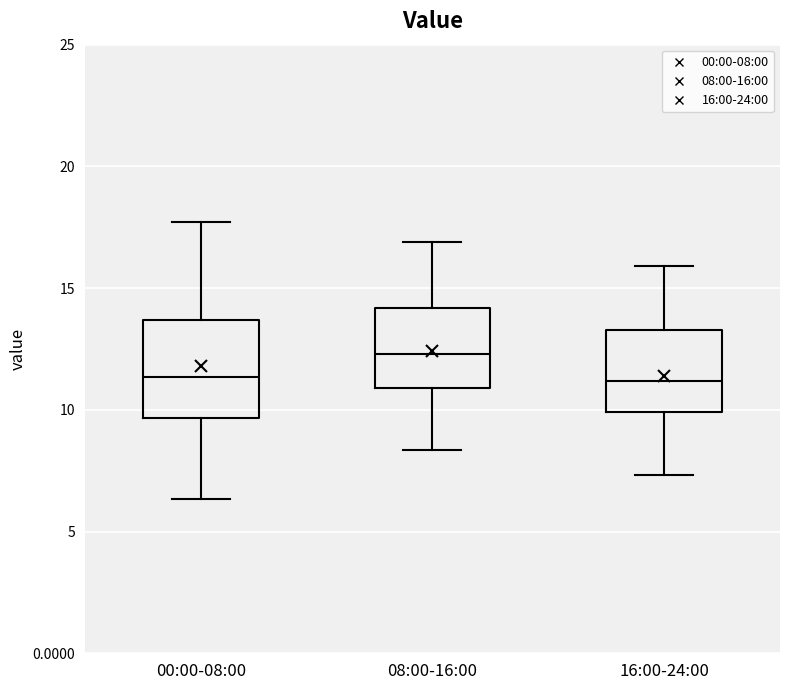

Reading left to right, read every box against the y-axis: the position of its median line, the range the box covers, and the ends of its whiskers. The values are not printed on the chart, so give them approximately, as read against the axis.

00:00-08:00: median 11.5, box 9.5 to 13.5, whiskers 6.5 to 17.5
08:00-16:00: median 12.5, box 11.0 to 14.0, whiskers 8.5 to 17.0
16:00-24:00: median 11.0, box 10.0 to 13.5, whiskers 7.5 to 16.0